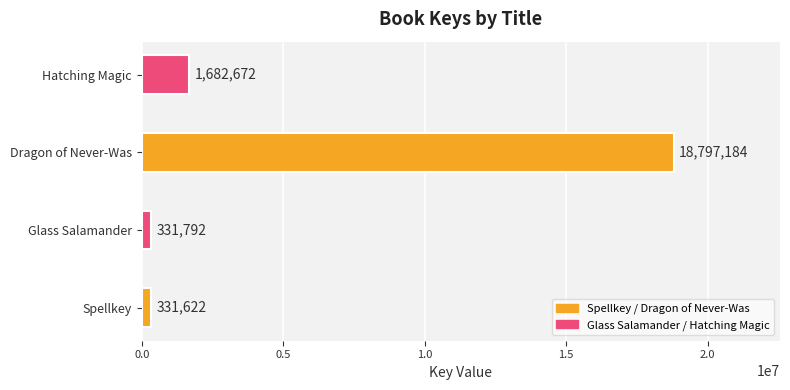

Are the bars horizontal?

Yes